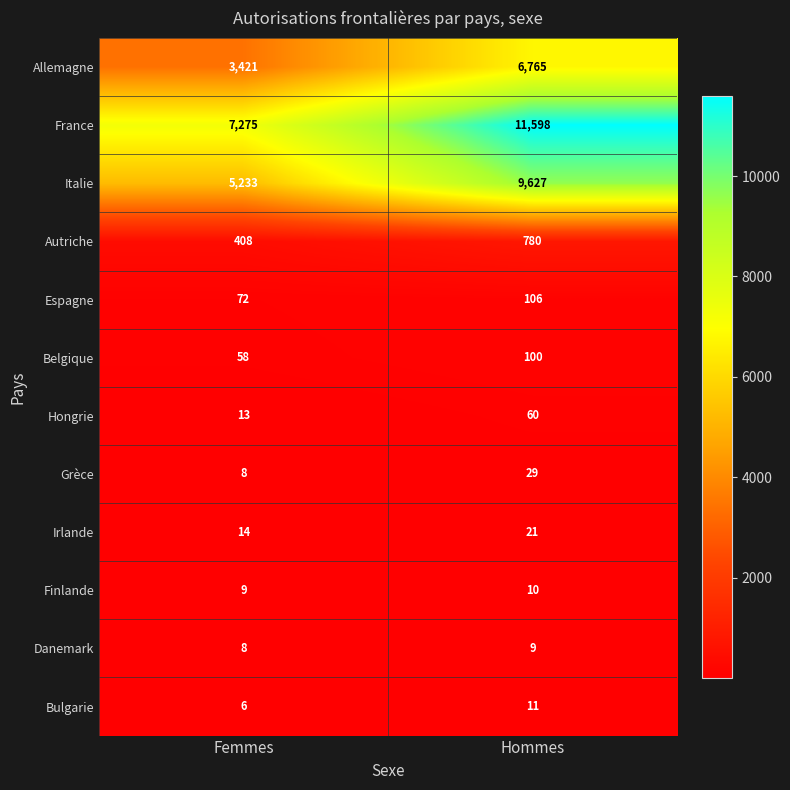

At which label is Italie closest to 7430?

Femmes